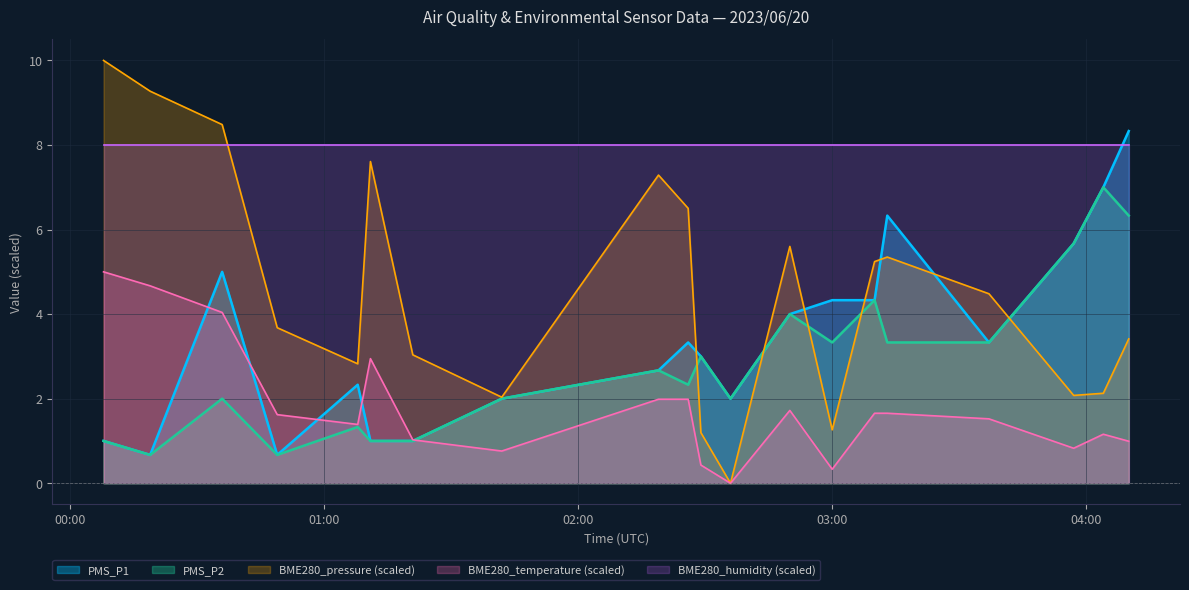

Which series has the widest spread of values?

BME280_pressure (scaled)